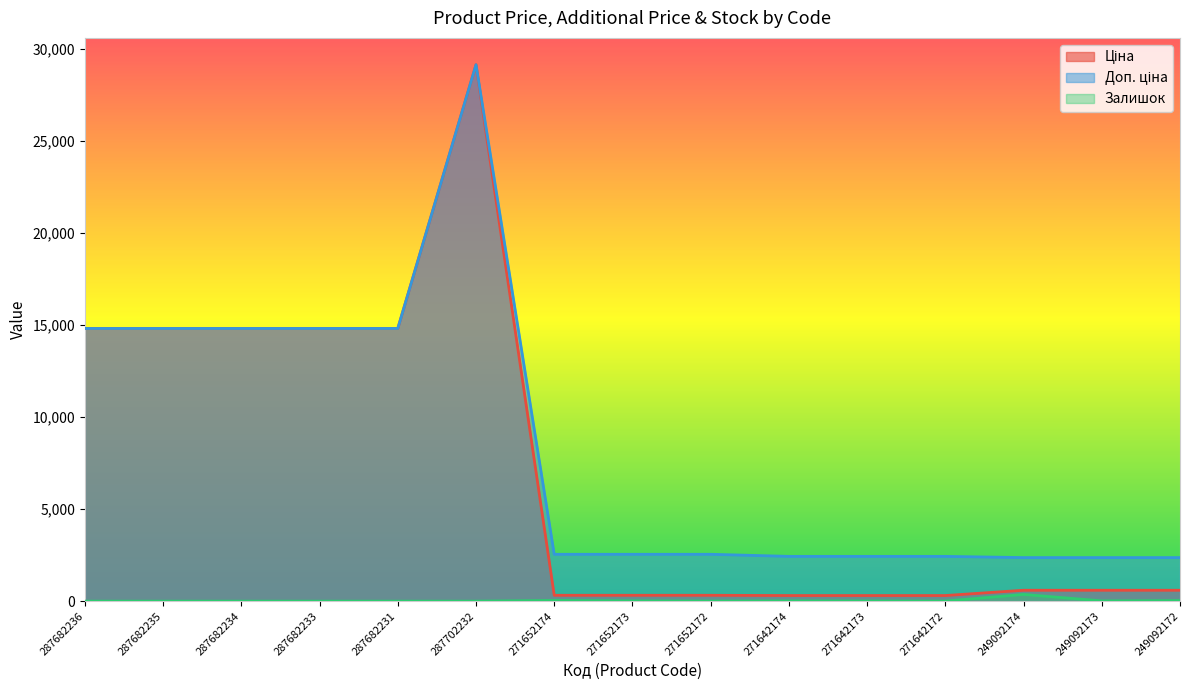

True or false: Доп. ціна and Залишок cross at least once.

False